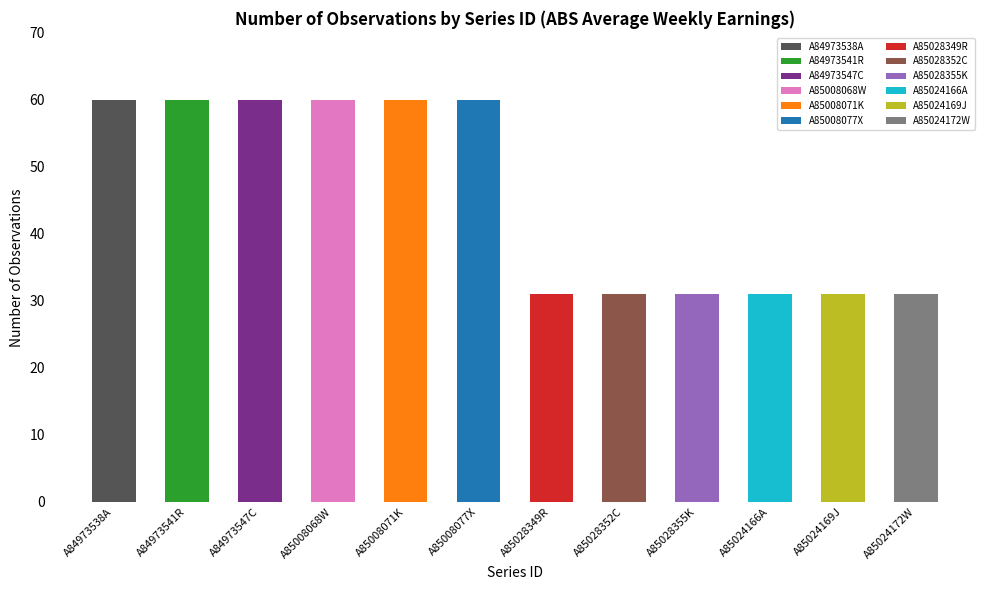

Approximately how many times larger is the value at A84973547C compared to A85024166A?

1.9